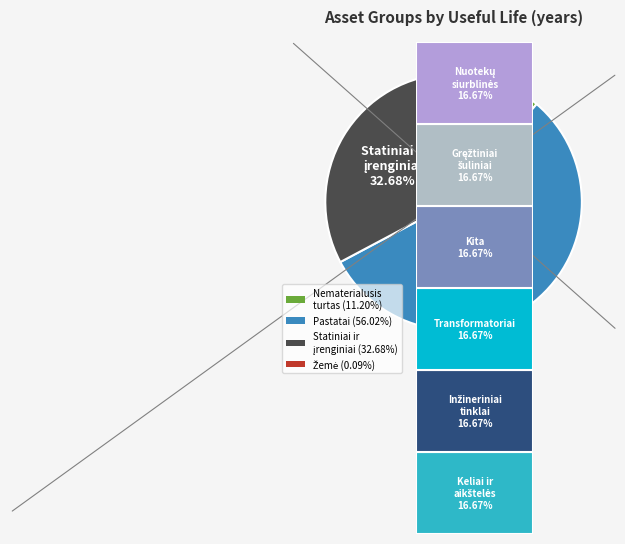

To the nearest percent, what is the average slice percentage?

25%